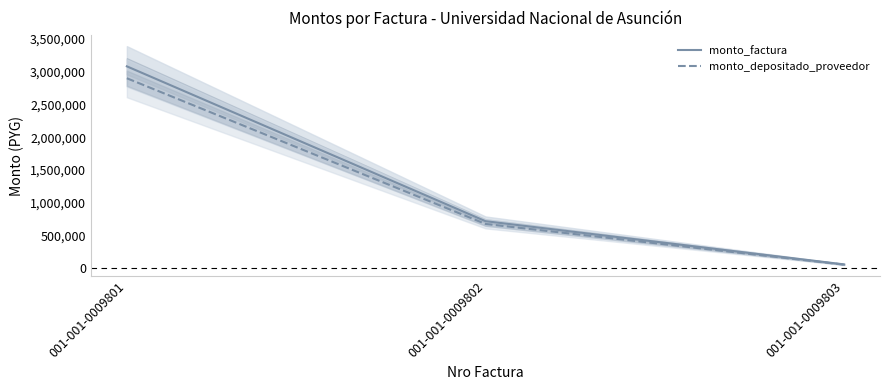

Count the number of categories in the chart.

3